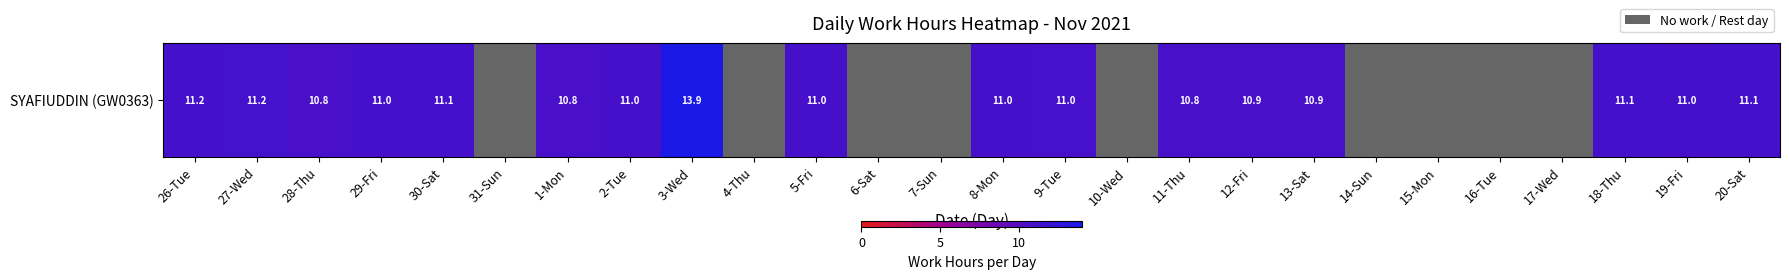

How many series are shown in this chart?

1